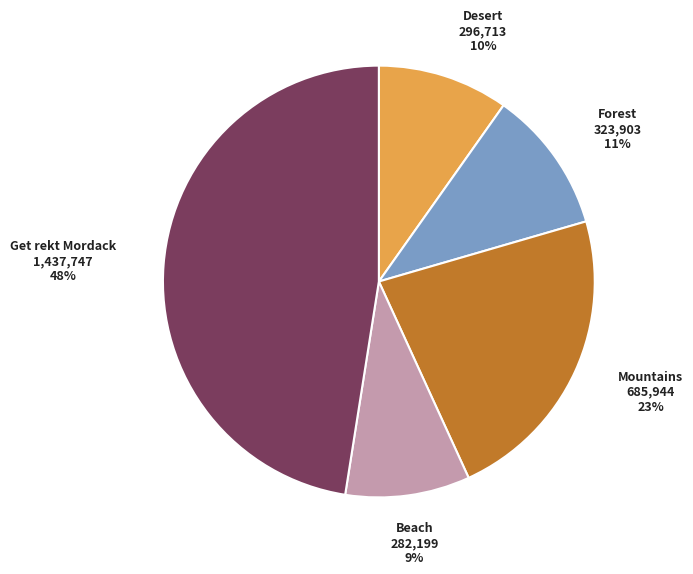

Which has a higher value, Get rekt Mordack or Forest?

Get rekt Mordack